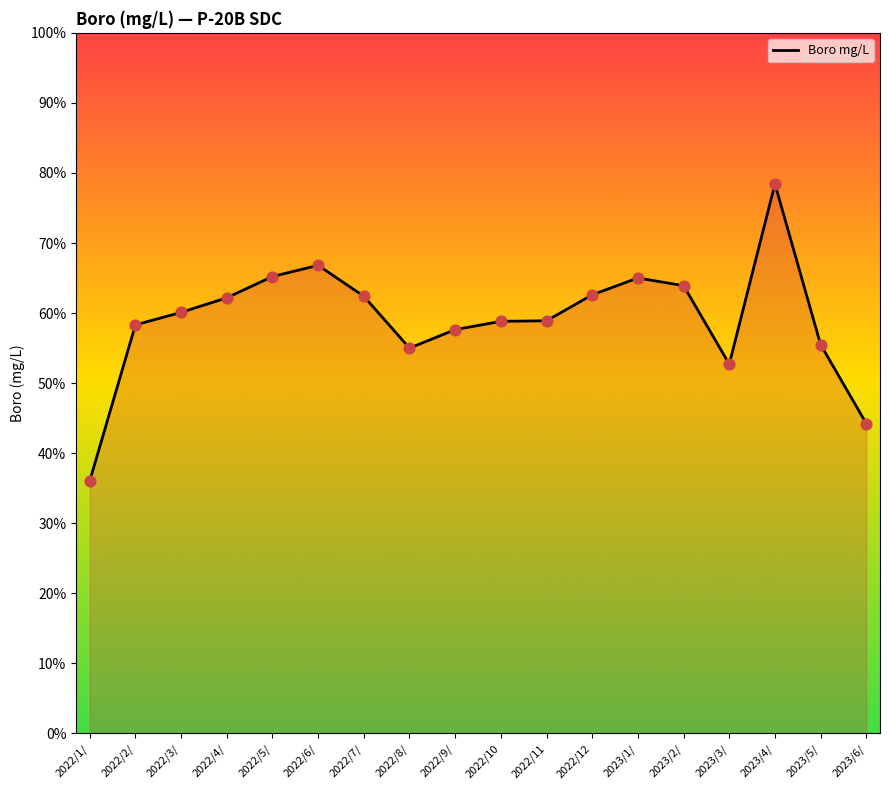

What is the change in value from 2023/3/ to 2023/4/?

+25.7